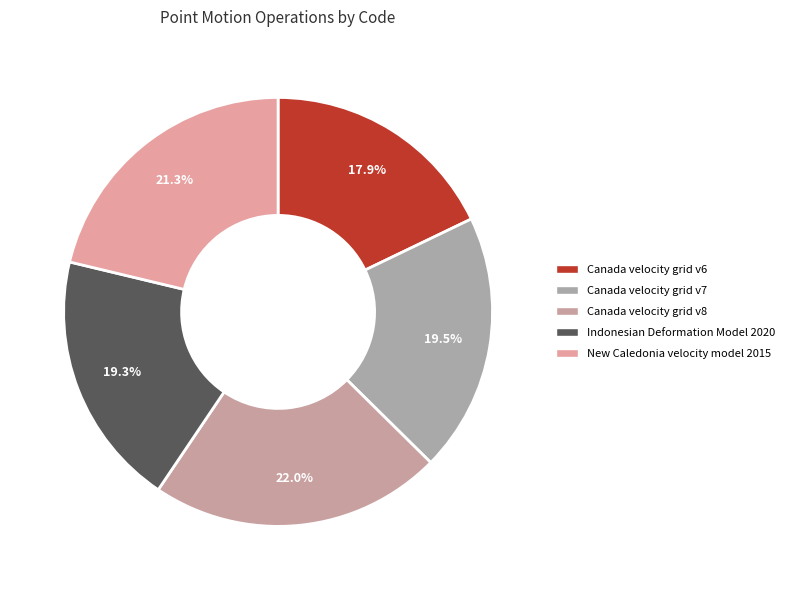

Count the number of slices in the pie.

5